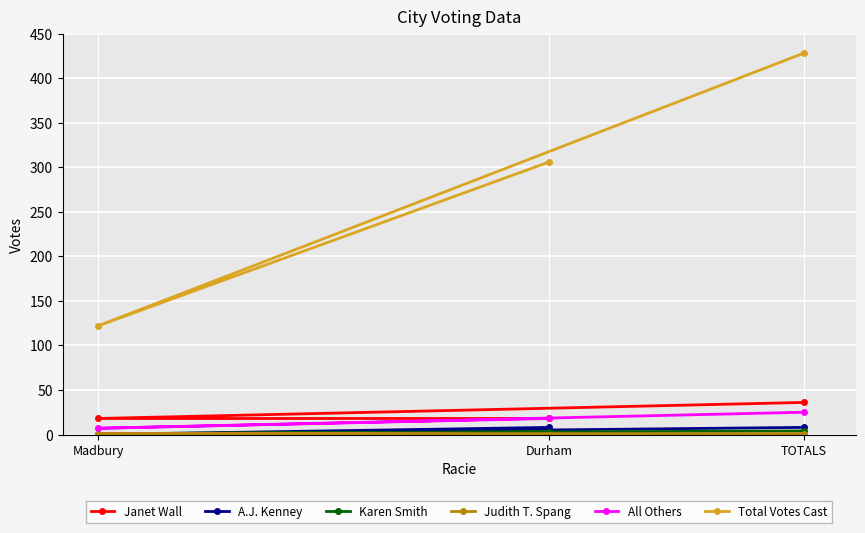

What is the difference between the maximum and minimum values in the Janet Wall series?

18